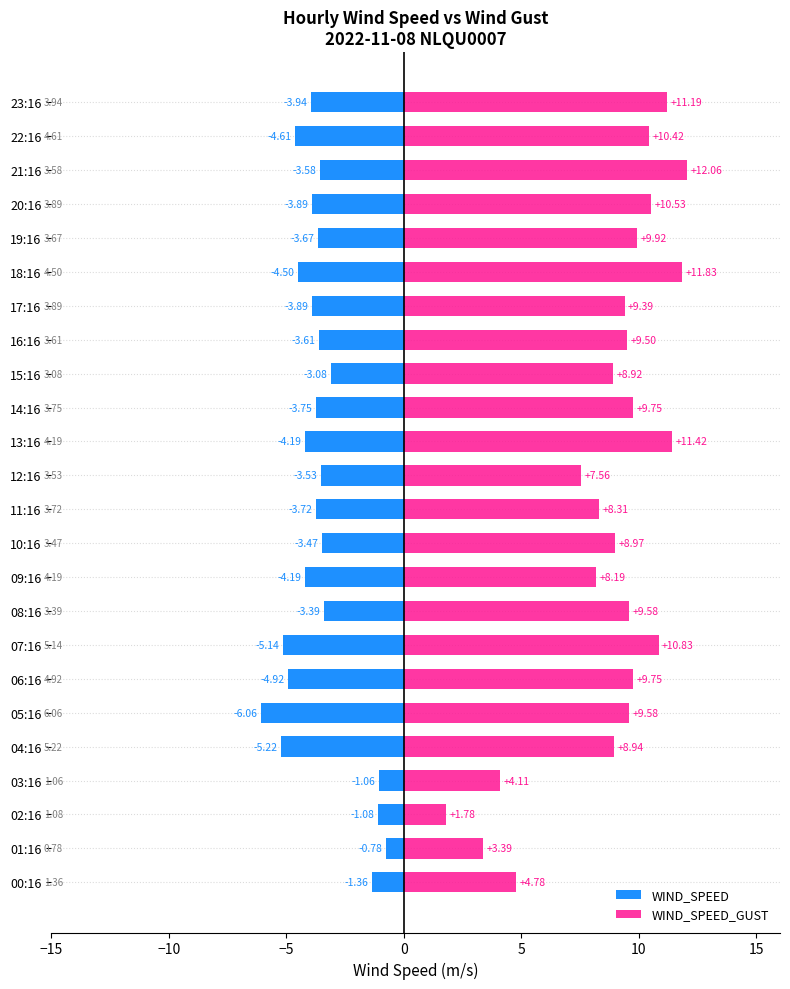

How many series are shown in this chart?

2